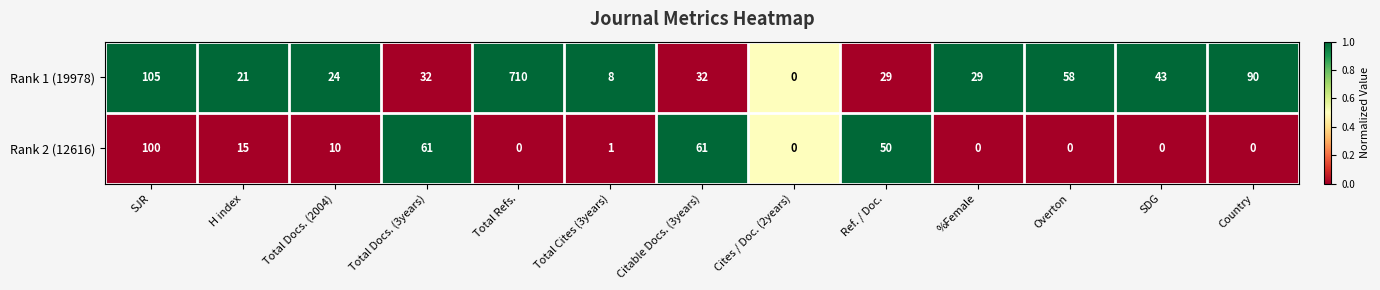

What is the greatest value displayed?

710